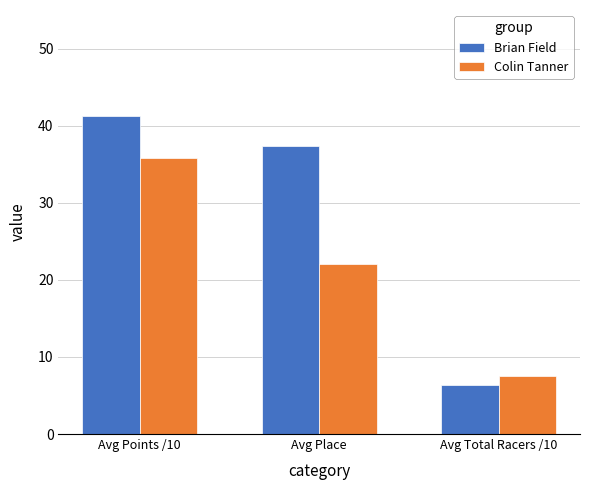

Where does the Brian Field series first go above 37?

Avg Points /10